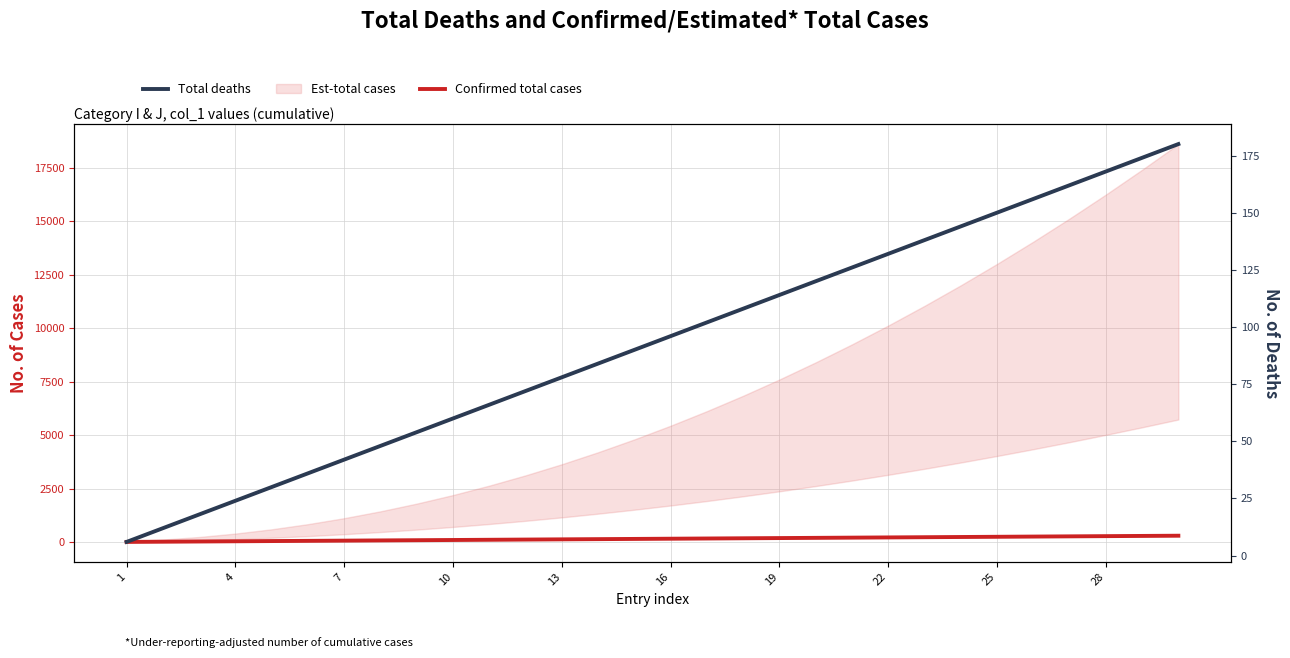

Which series has the largest total across all categories?

Confirmed total cases